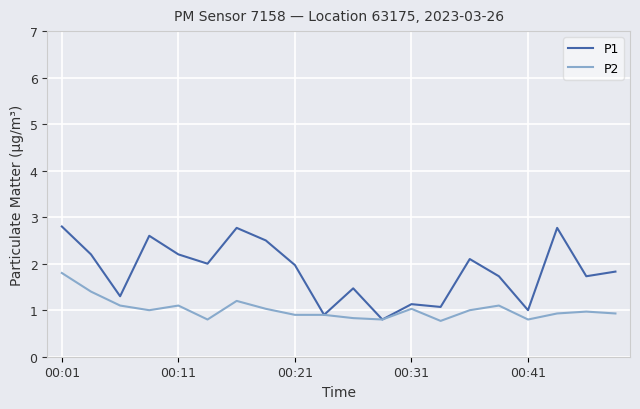

Rank the series by their maximum value, from highest to lowest.

P1, P2